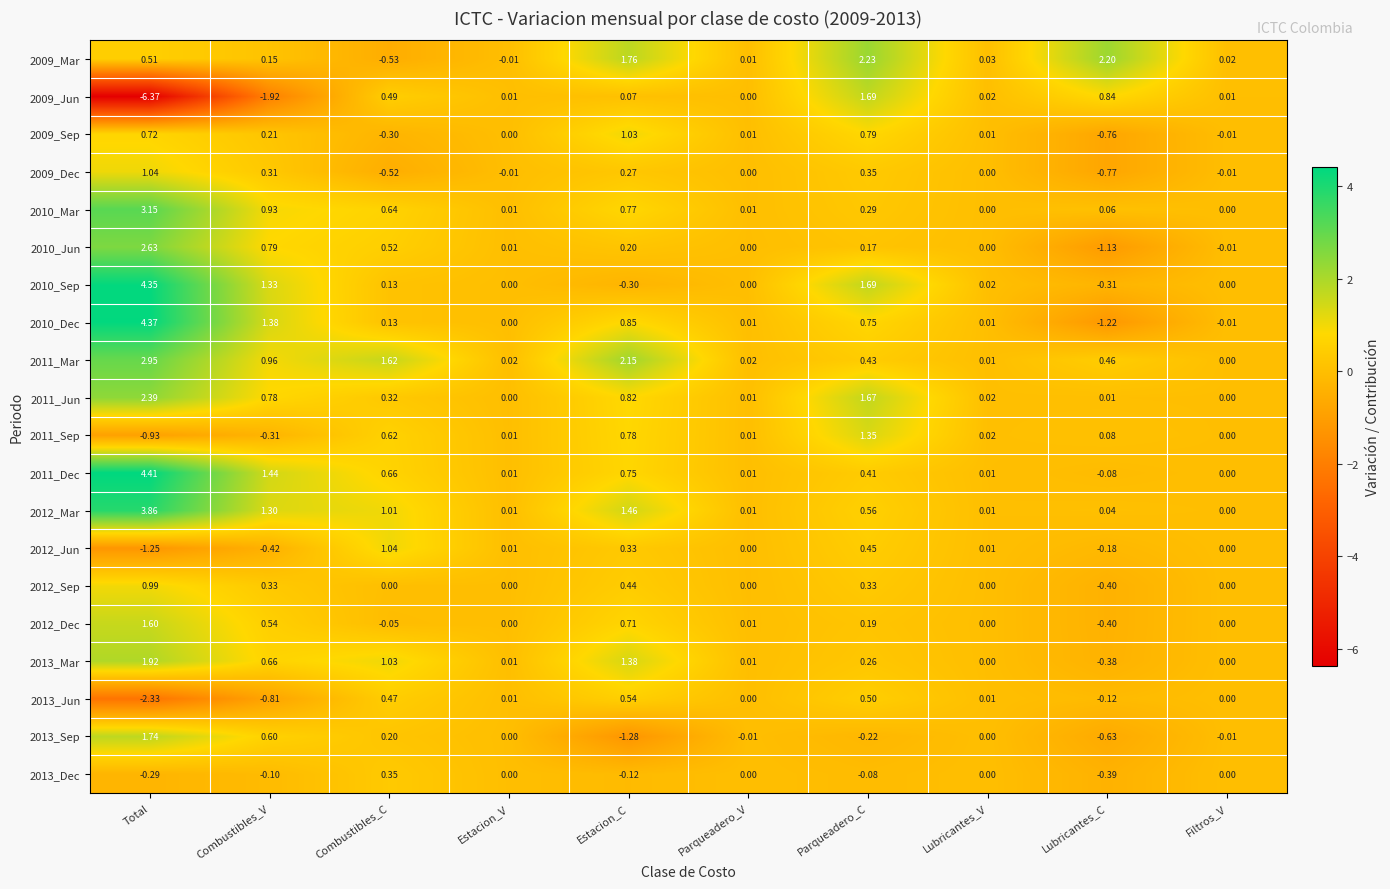

Which series has the largest range (max minus min)?

2009_Jun